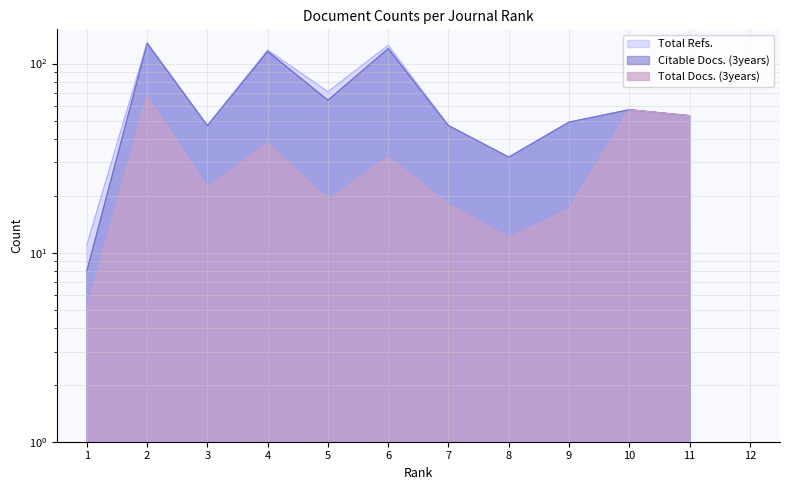

How many values in the Total Docs. (3years) series are below 22?

6